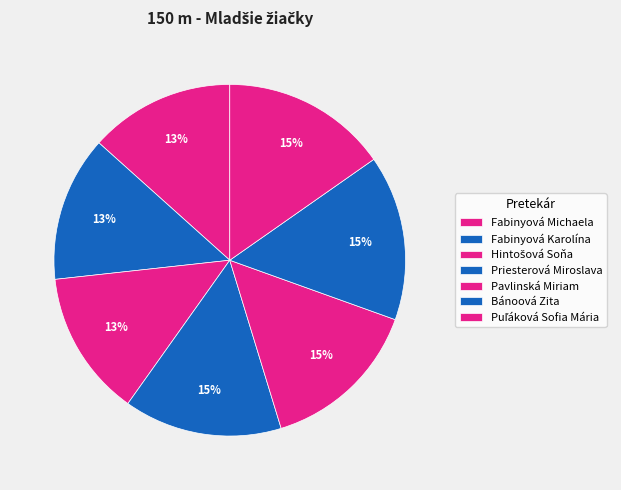

What percentage is the Fabinyová Michaela slice, to the nearest percent?

13%